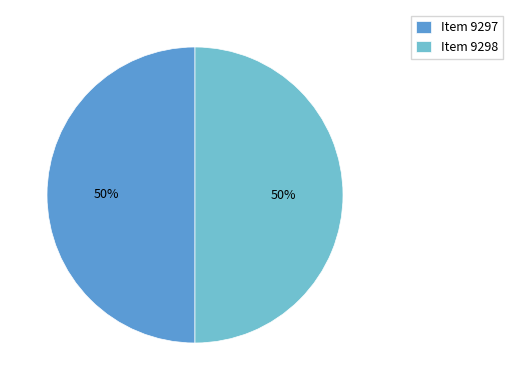

To the nearest percent, what portion does Item 9298 represent?

50%